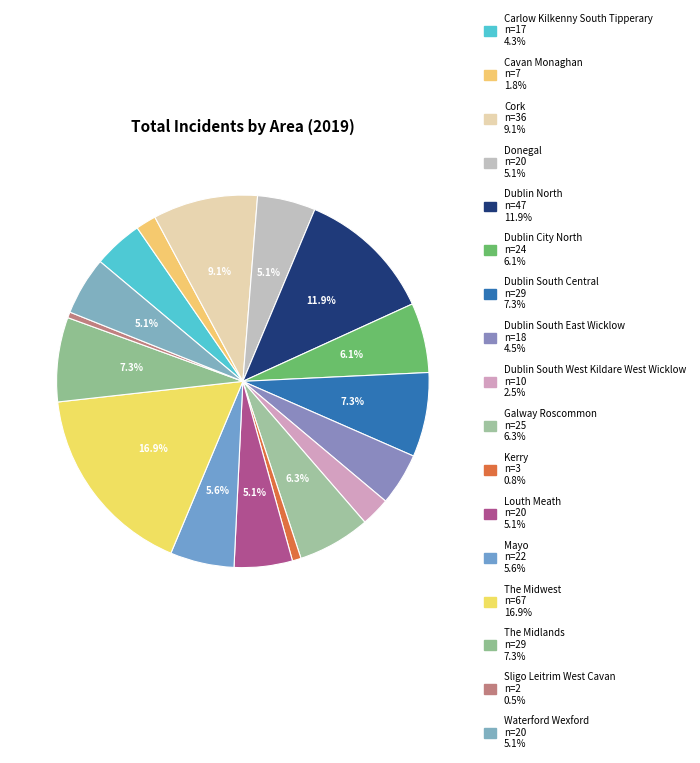

Rank the categories by value from highest to lowest.

The Midwest, Dublin North, Cork, Dublin South Central, The Midlands, Galway Roscommon, Dublin City North, Mayo, Donegal, Louth Meath, Waterford Wexford, Dublin South East Wicklow, Carlow Kilkenny South Tipperary, Dublin South West Kildare West Wicklow, Cavan Monaghan, Kerry, Sligo Leitrim West Cavan